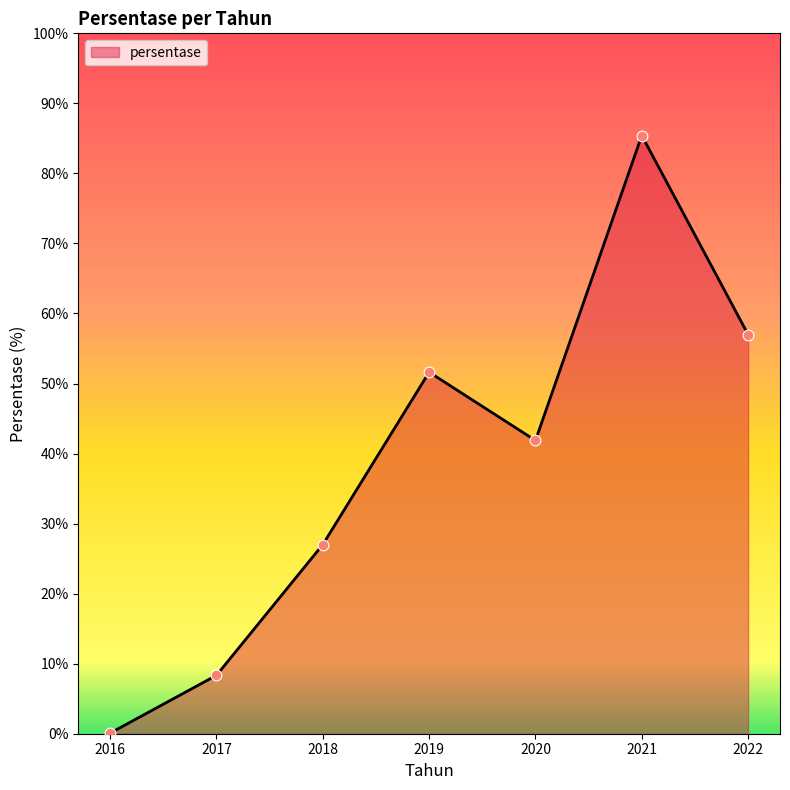

What is the change in value from 2016 to 2018?

+26.9